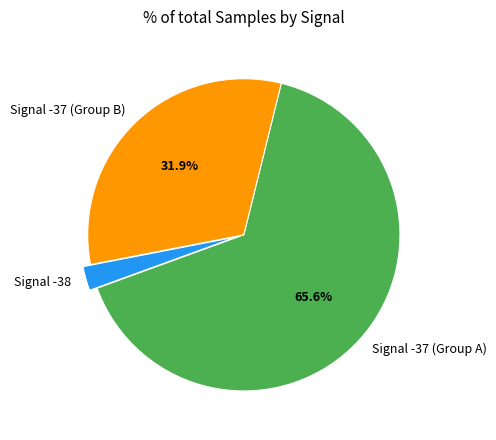

Rank the categories by value from highest to lowest.

Signal -37 (Group A), Signal -37 (Group B), Signal -38